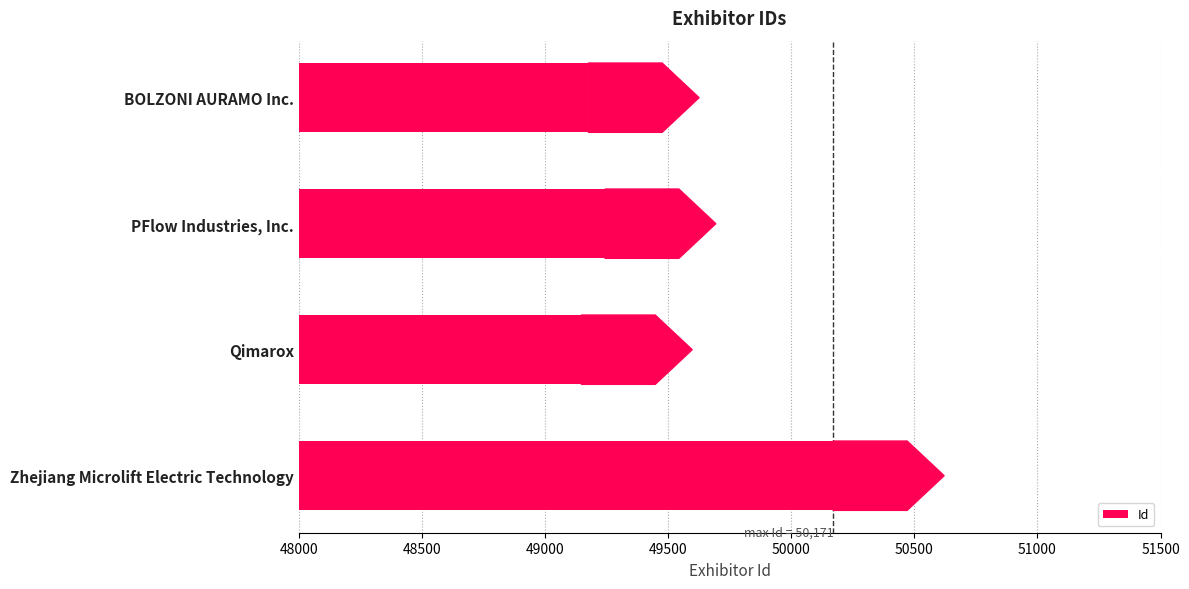

At which label is the value closest to 49659?

PFlow Industries, Inc.